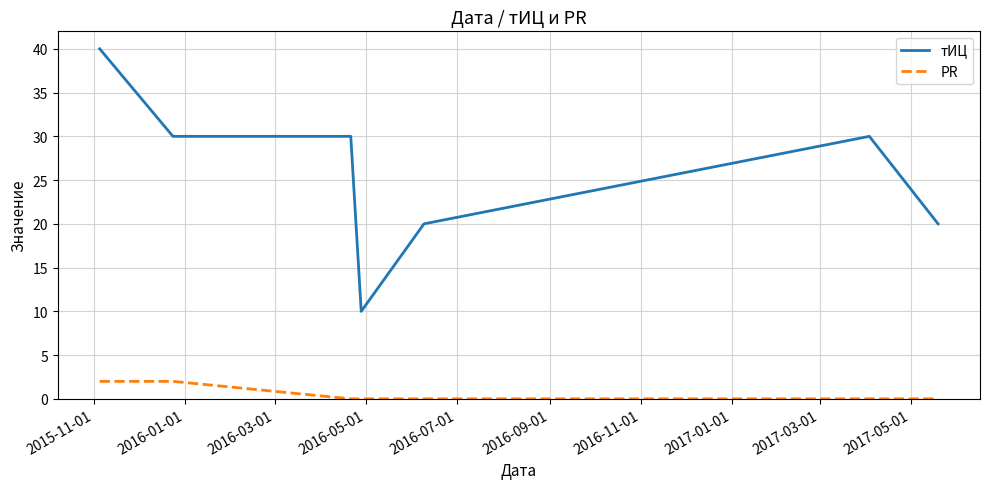

Which series has the largest total across all categories?

тИЦ